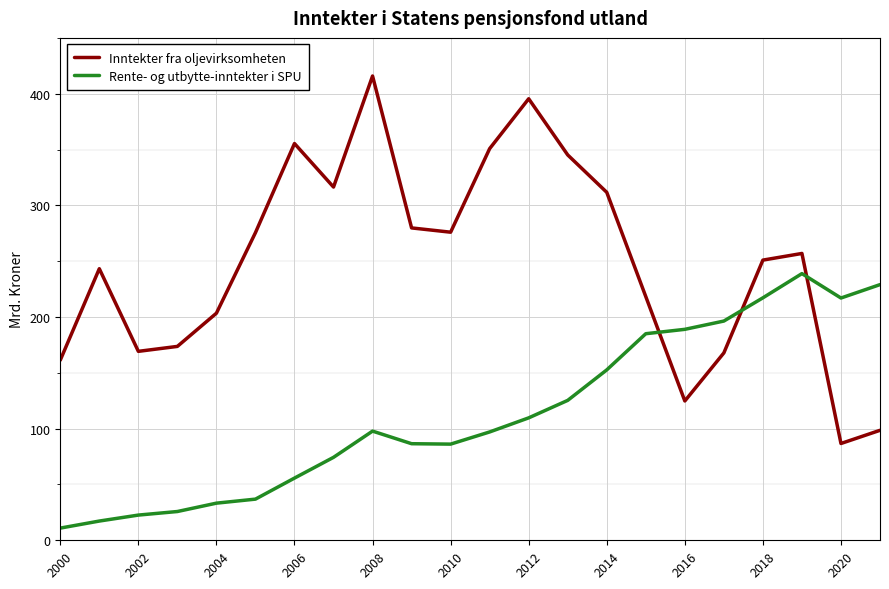

List the series in order of their overall mean, lowest first.

Rente- og utbytte-inntekter i SPU, Inntekter fra oljevirksomheten